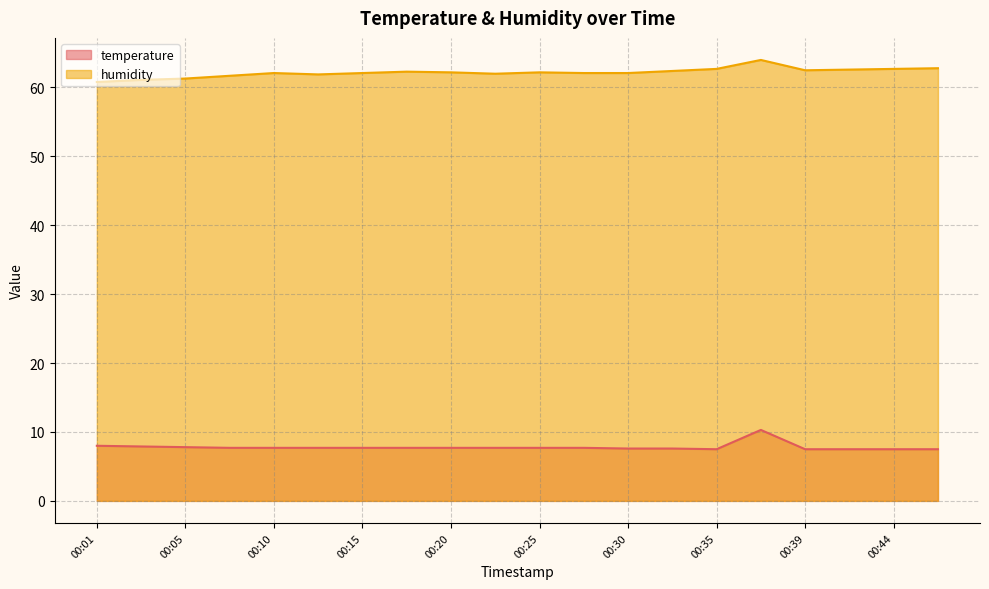

Reading left to right, list all the values displayed in this chart.

temperature: 8.0	7.9	7.8	7.7	7.7	7.7	7.7	7.7	7.7	7.7	7.7	7.7	7.6	7.6	7.5	10.3	7.5	7.5	7.5	7.5
humidity: 60.8	61.1	61.3	61.7	62.1	61.9	62.1	62.3	62.2	62.0	62.2	62.1	62.1	62.4	62.7	64.0	62.5	62.6	62.7	62.8